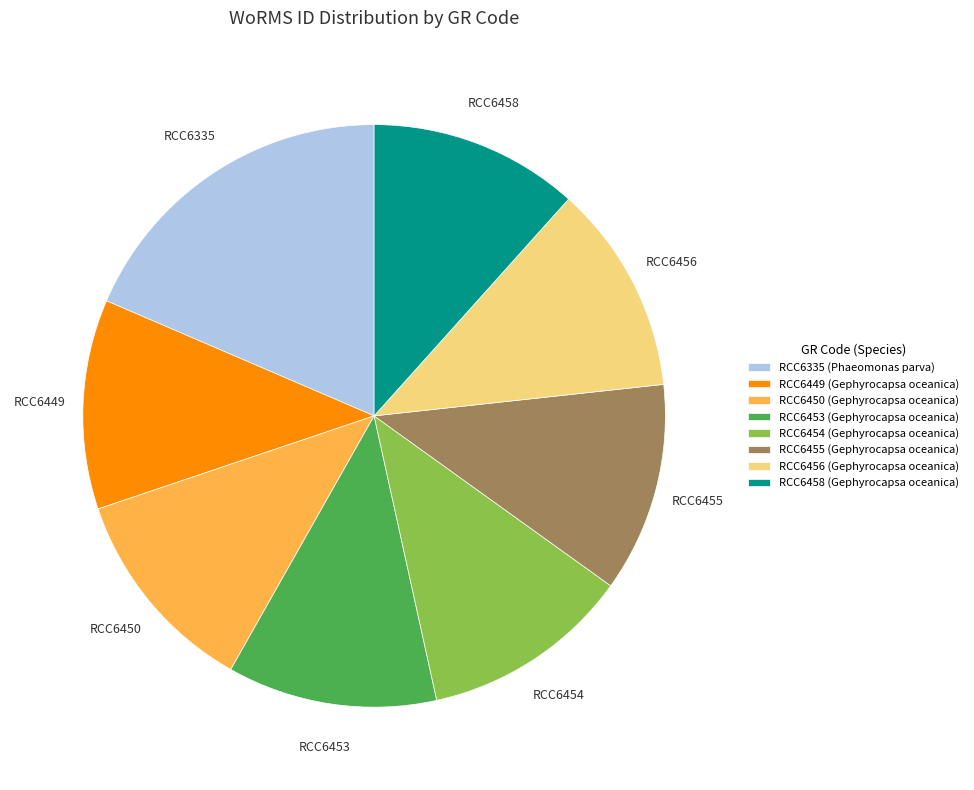

The RCC6449 (Gephyrocapsa oceanica) slice represents 12% of the pie. True or false?

True